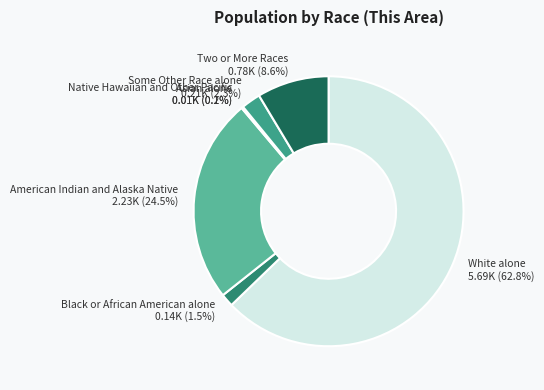

The Some Other Race alone slice represents 2% of the pie. True or false?

True